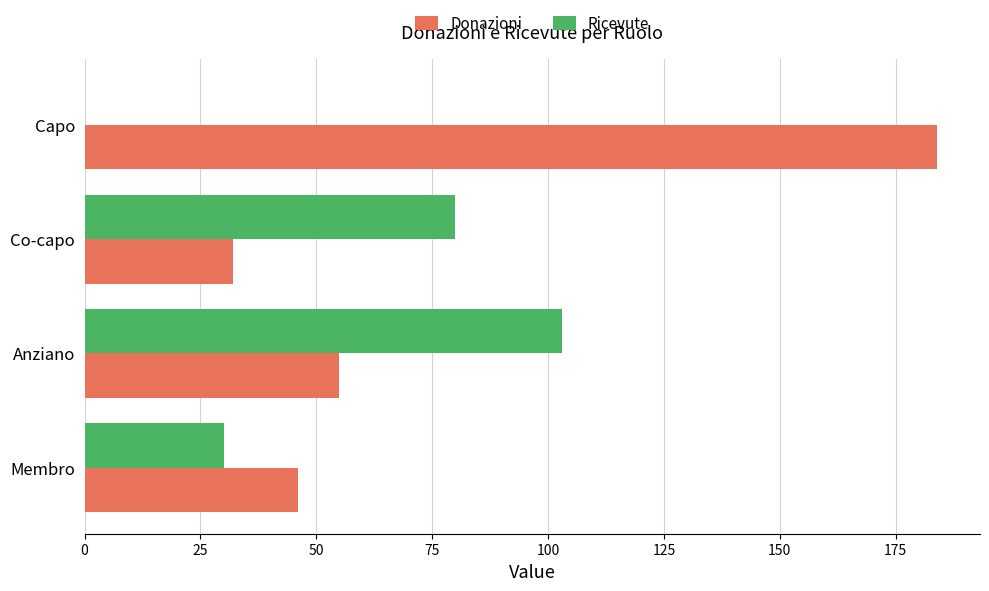

What is the sum of all Ricevute values?

213